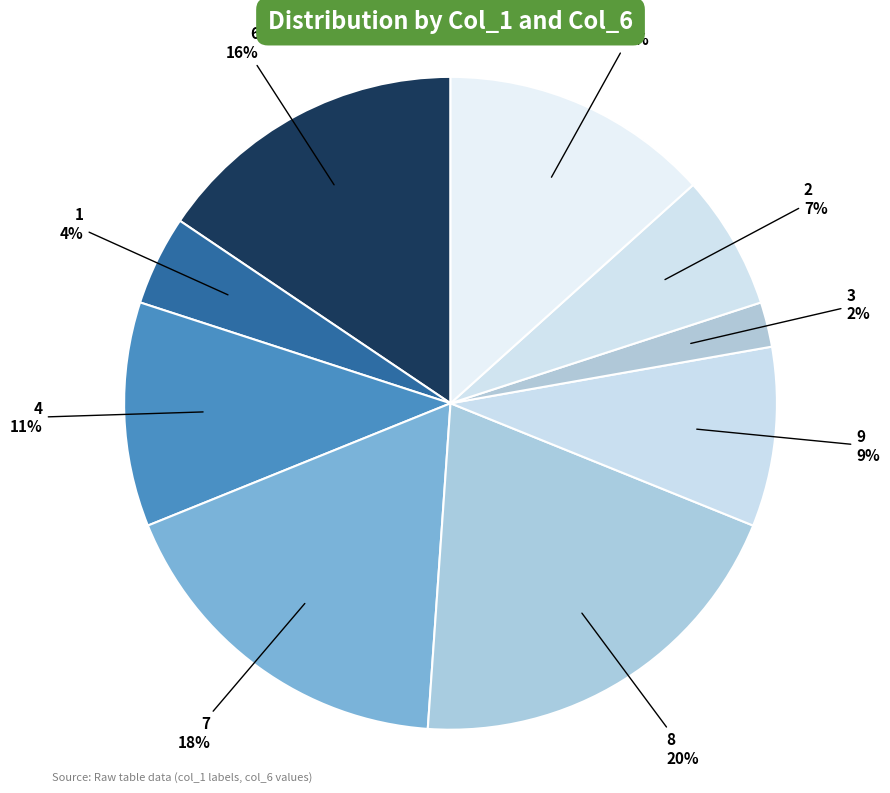

Is it true that 9 is 9% of the pie?

True